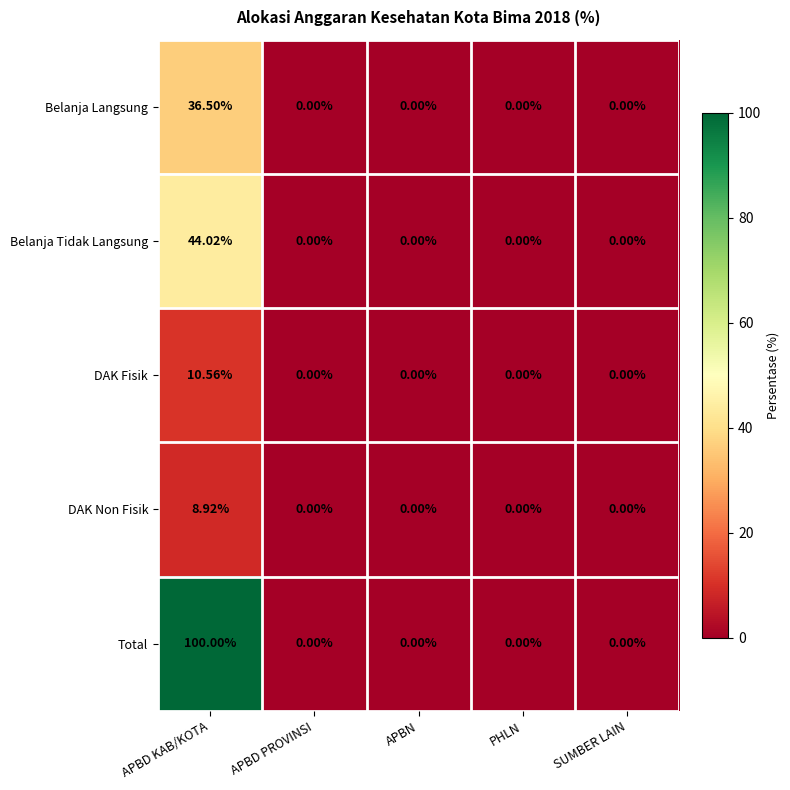

Which series has the widest spread of values?

Total